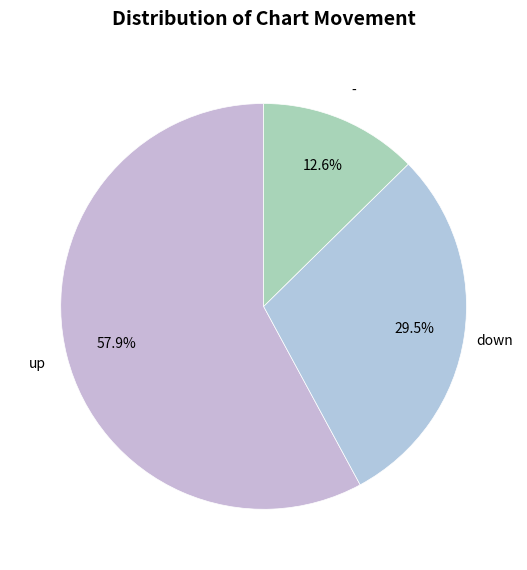

Is - the majority of the pie?

No